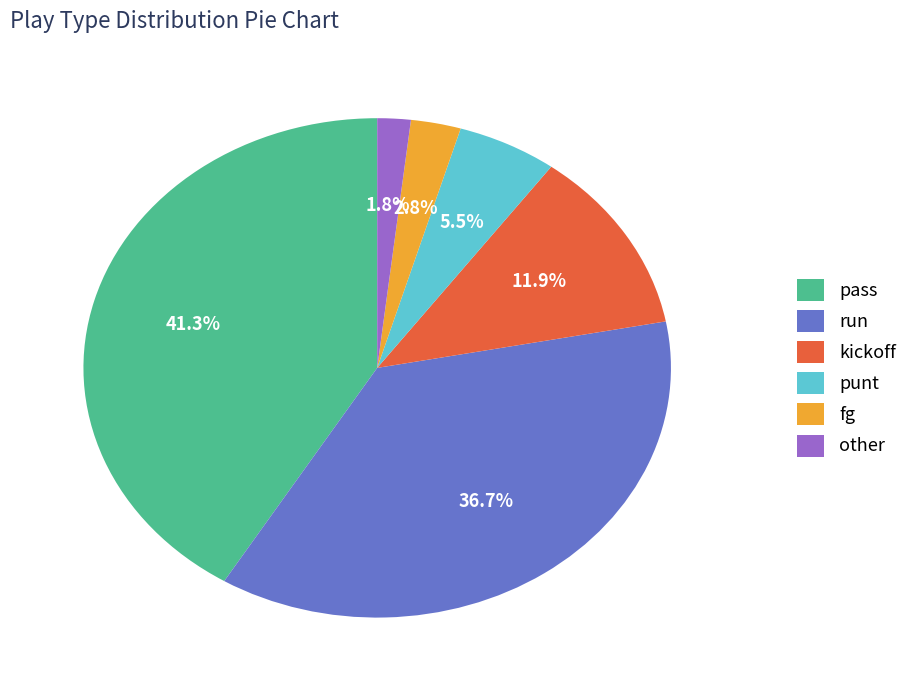

Is punt the majority of the pie?

No